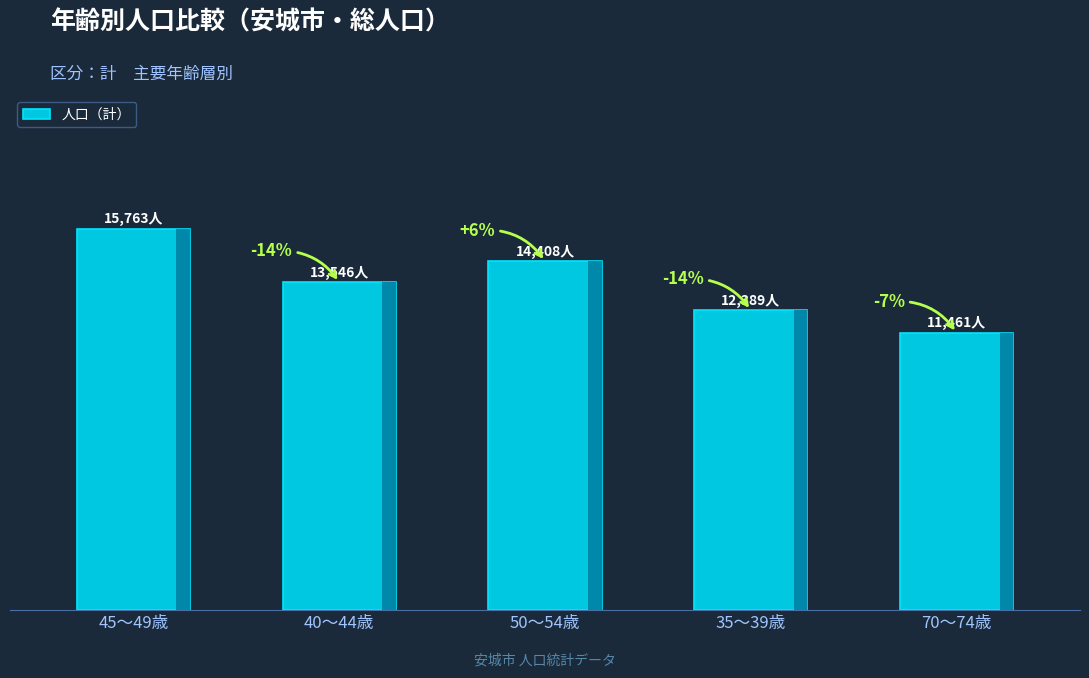

What is the change in value from 40～44歳 to 70～74歳?

-2085